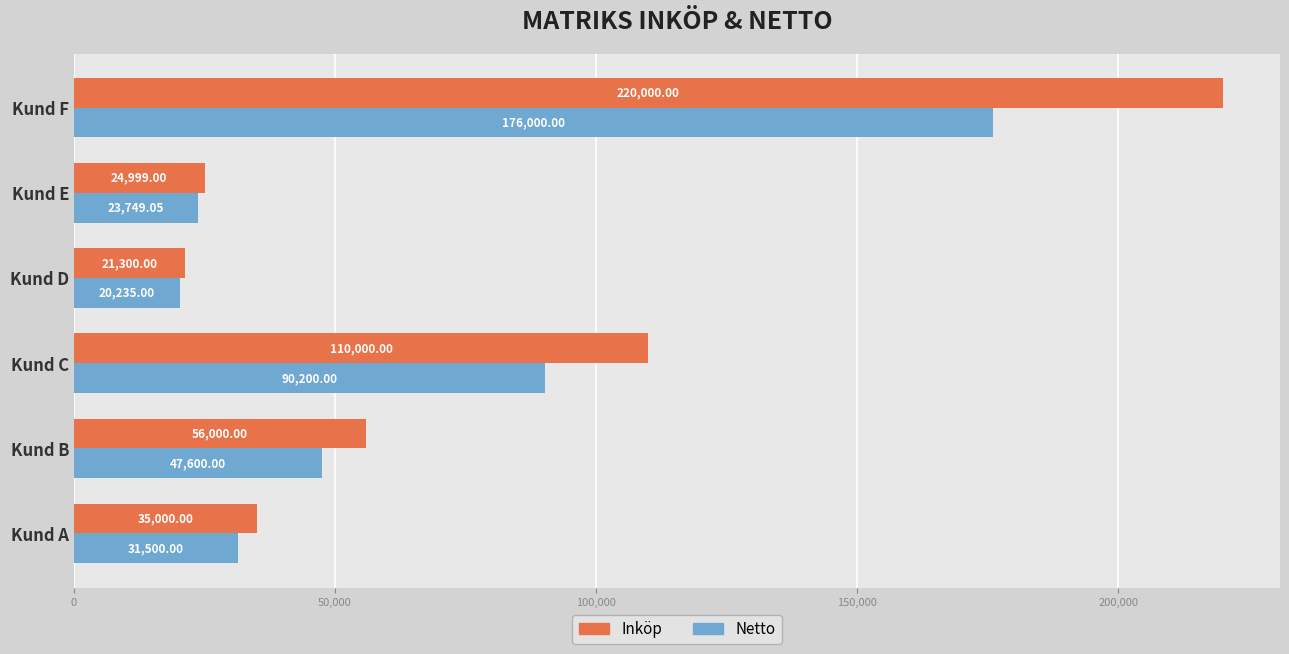

Where is Inköp nearest to the value 120650?

Kund C